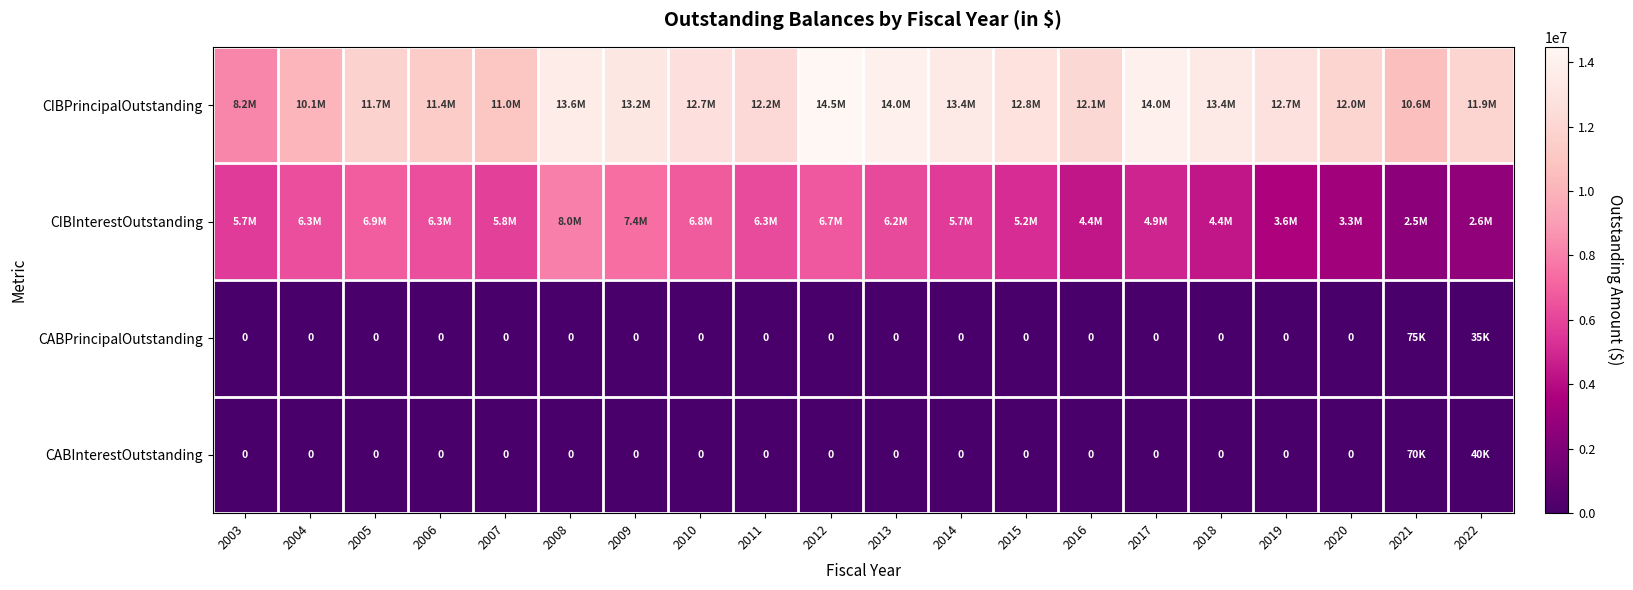

The value of CIBInterestOutstanding at 2004 is 8772729.8. True or false?

False